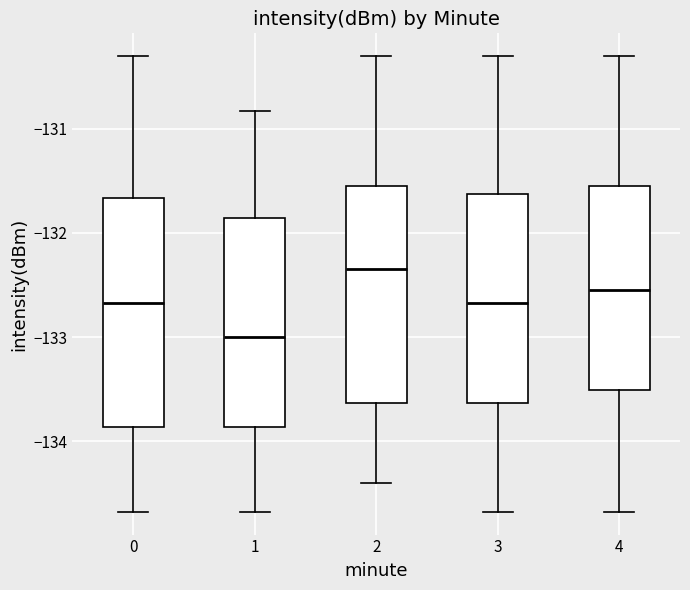

Comparing the boxes themselves (not the whiskers), which one is the tallest?

0